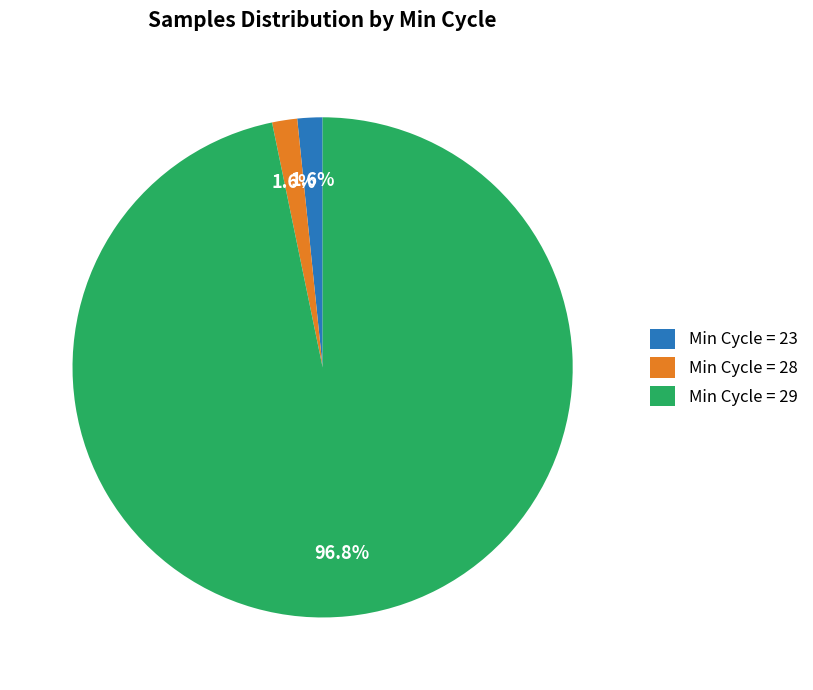

Is there any slice that represents more than half of the pie?

Yes